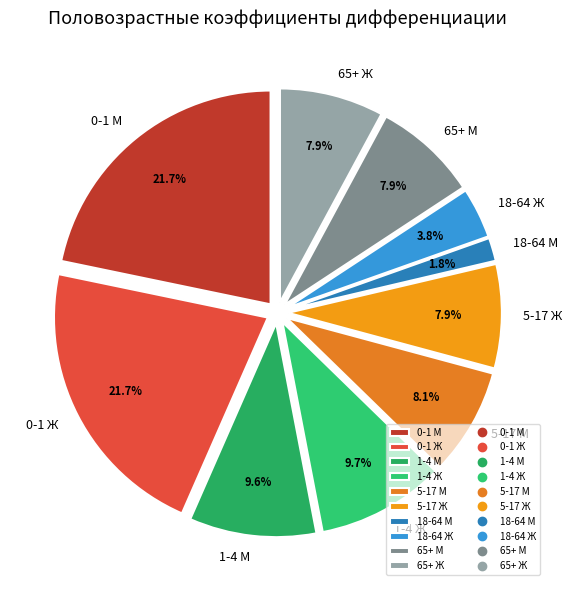

How many segments does this pie chart have?

10